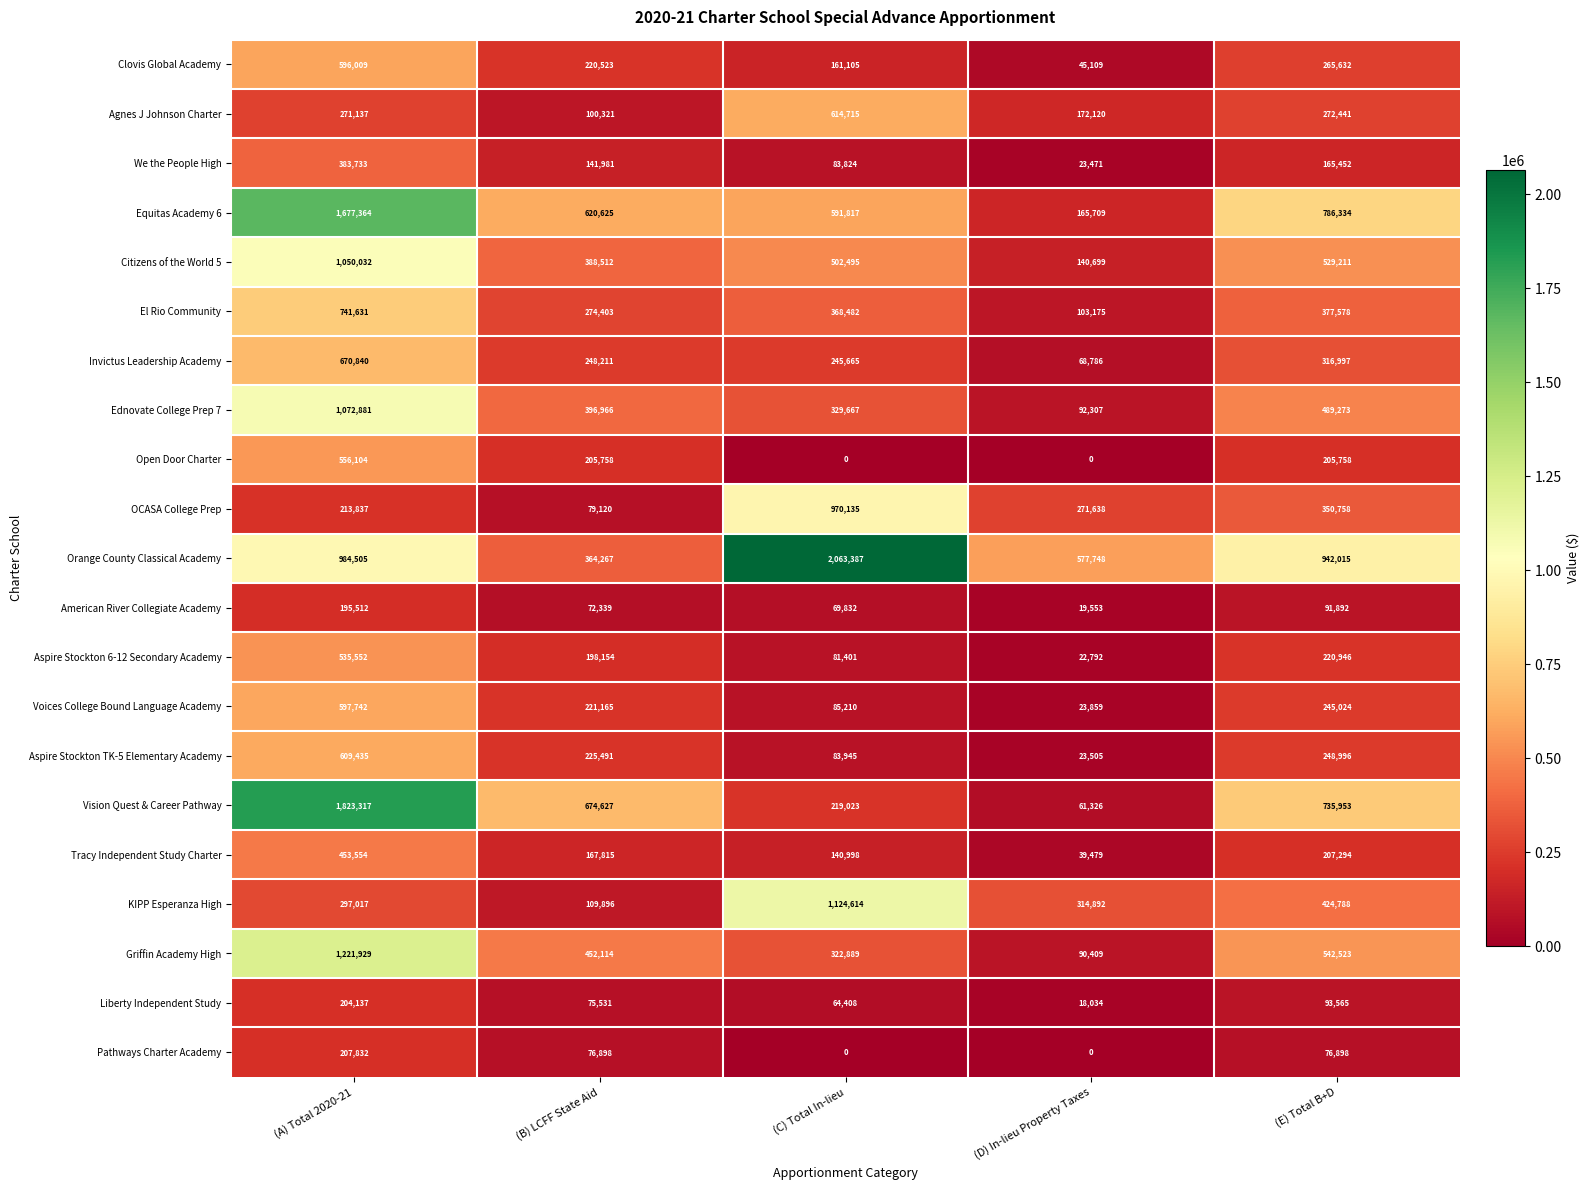

List the series in order of their peak value, highest first.

Orange County Classical Academy, Vision Quest & Career Pathway, Equitas Academy 6, Griffin Academy High, KIPP Esperanza High, Ednovate College Prep 7, Citizens of the World 5, OCASA College Prep, El Rio Community, Invictus Leadership Academy, Agnes J Johnson Charter, Aspire Stockton TK-5 Elementary Academy, Voices College Bound Language Academy, Clovis Global Academy, Open Door Charter, Aspire Stockton 6-12 Secondary Academy, Tracy Independent Study Charter, We the People High, Pathways Charter Academy, Liberty Independent Study, American River Collegiate Academy